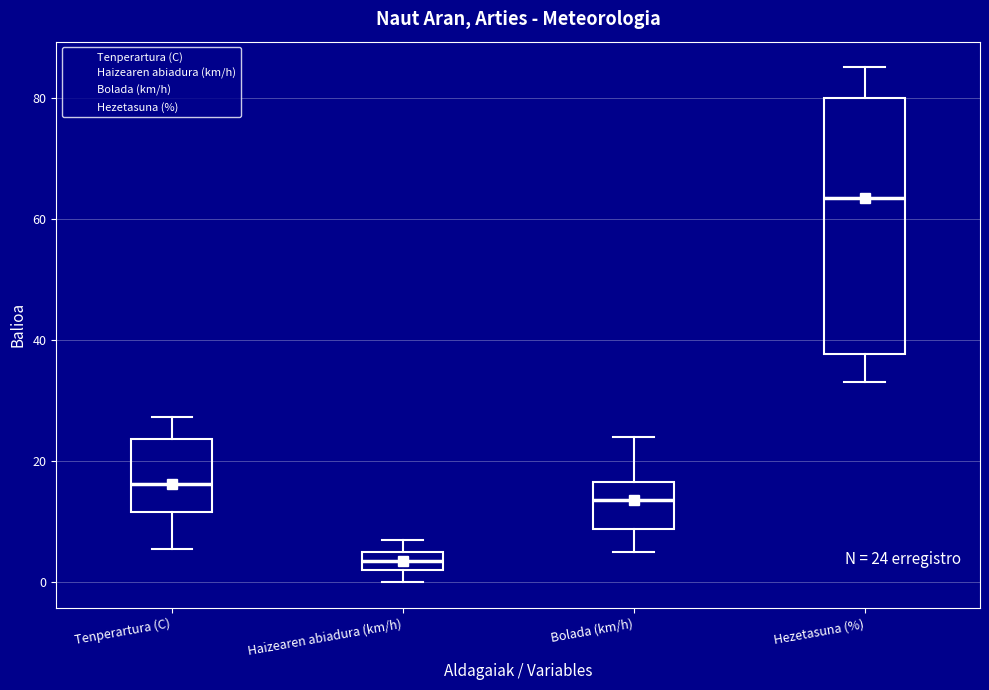

Comparing the boxes themselves (not the whiskers), which one is the tallest?

Hezetasuna (%)